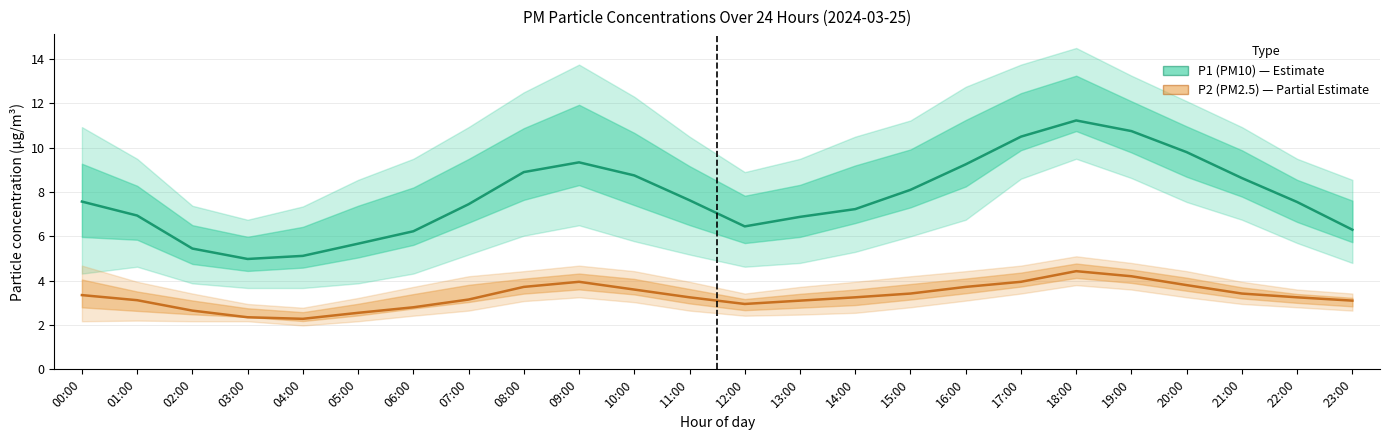

True or false: P1 (PM10) and P2 (PM2.5) cross at least once.

False